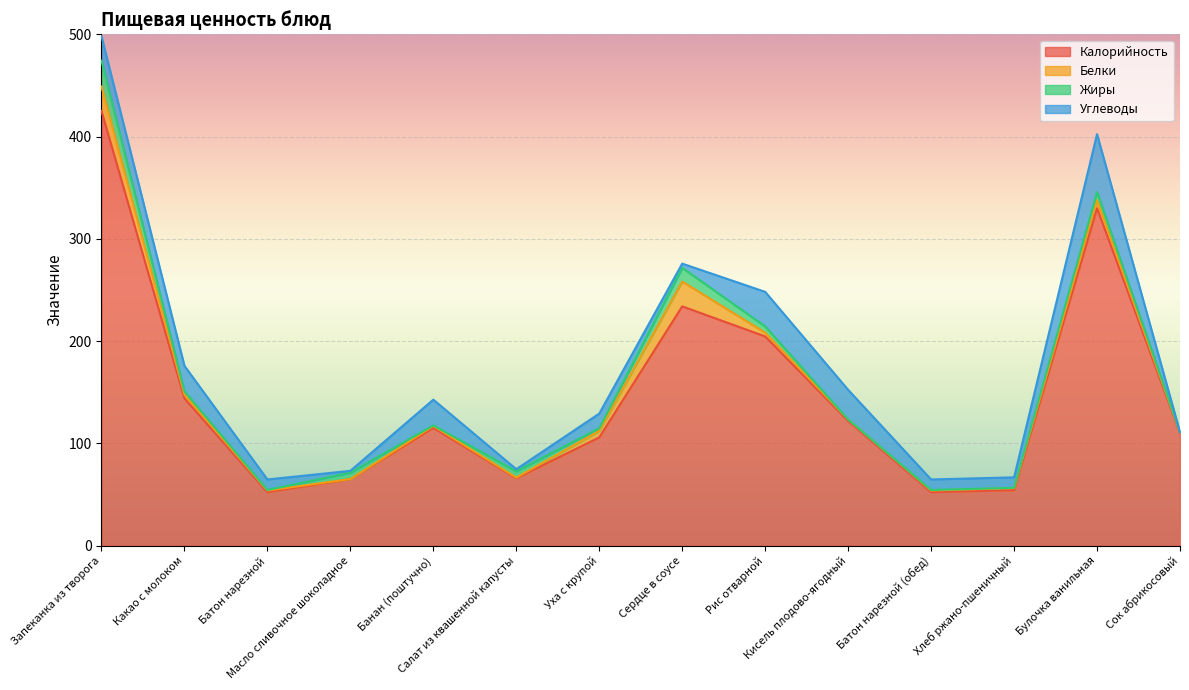

True or false: Калорийность and Жиры cross at least once.

False